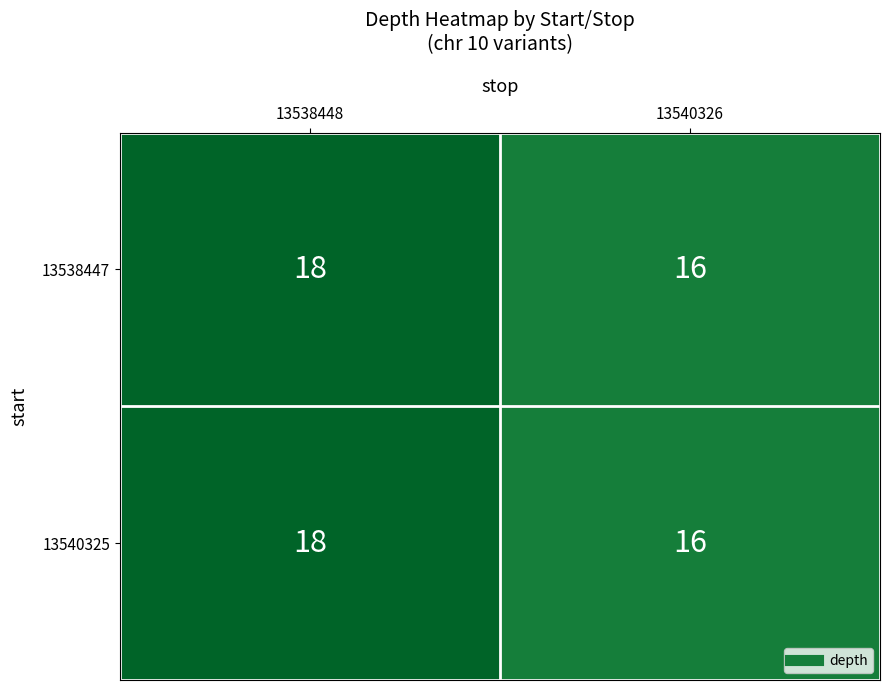

Read the 13538447 value at 13538448.

18